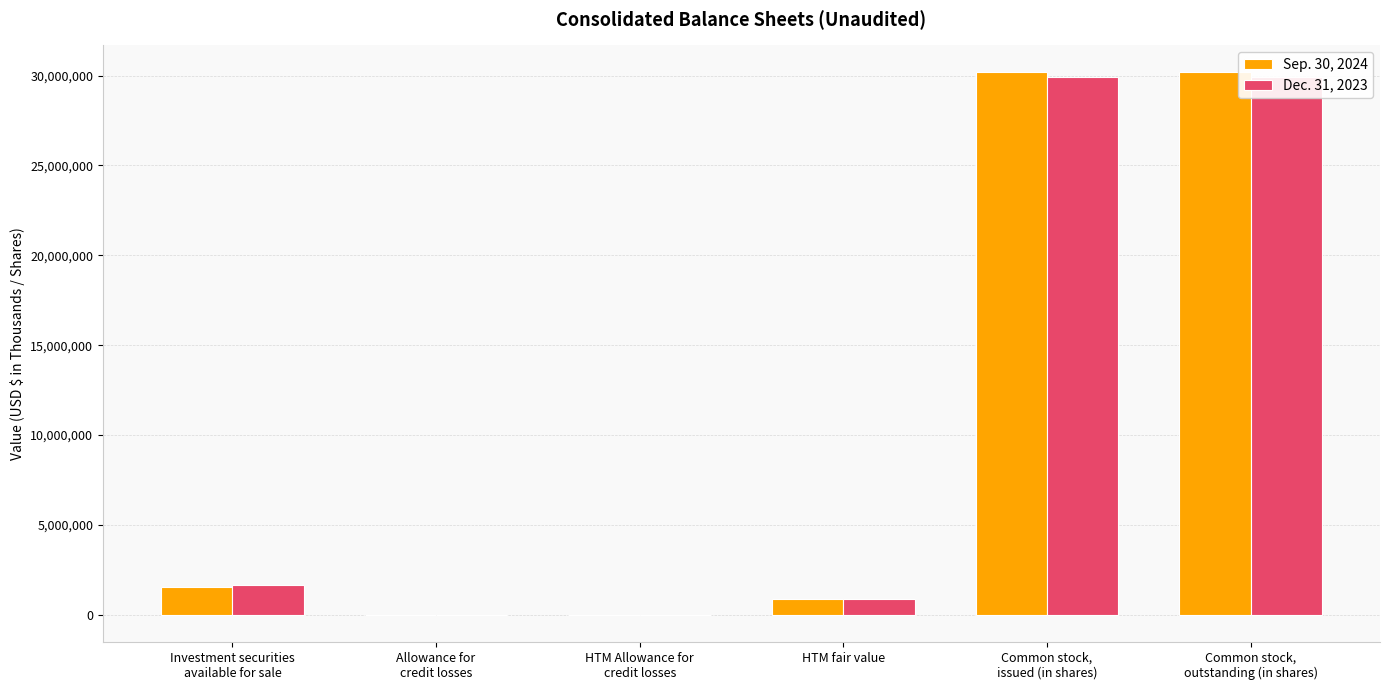

What is the total value across all series at HTM Allowance for
credit losses?

-3193